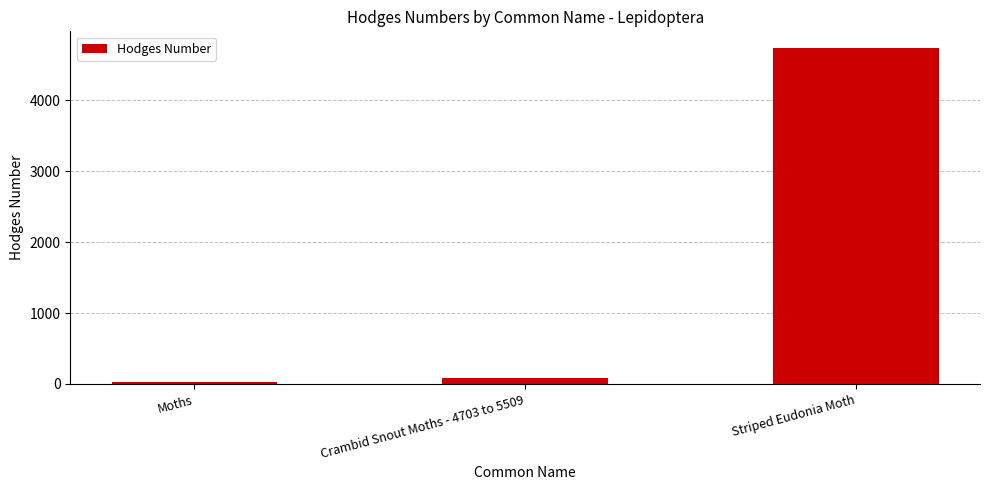

How many distinct data groups are displayed?

1